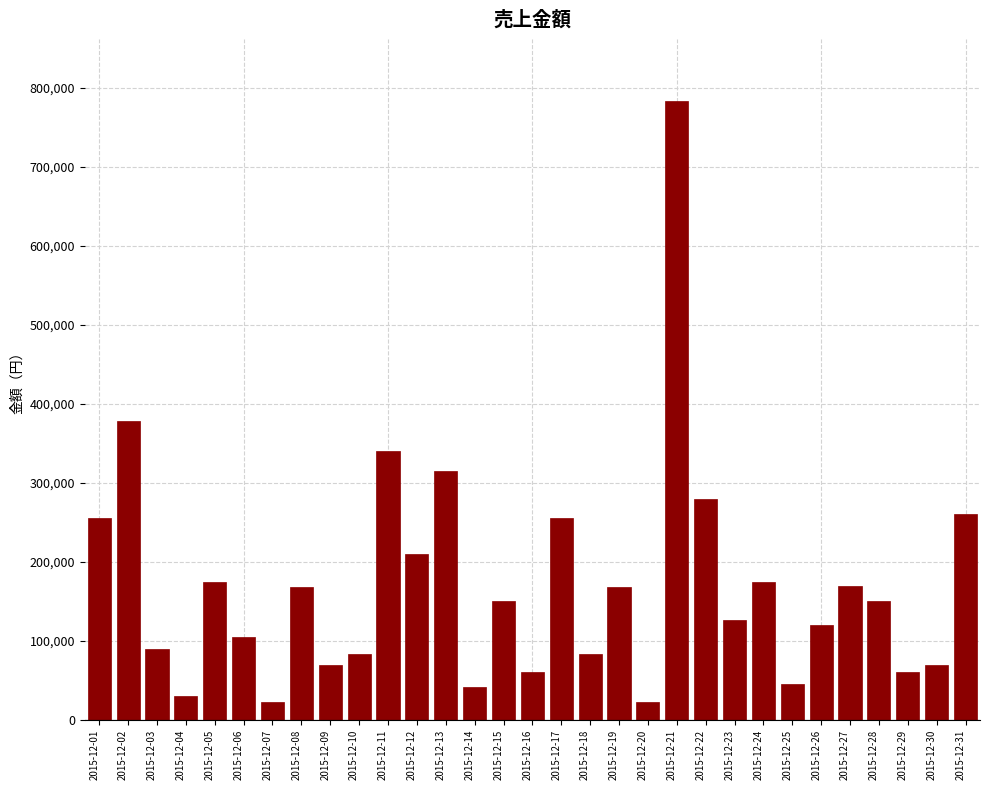

What is the smallest value displayed?

23000